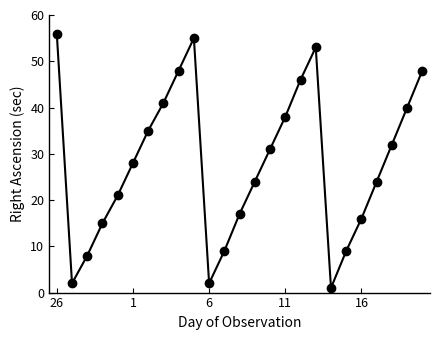

What is the difference between the maximum and minimum values?

55